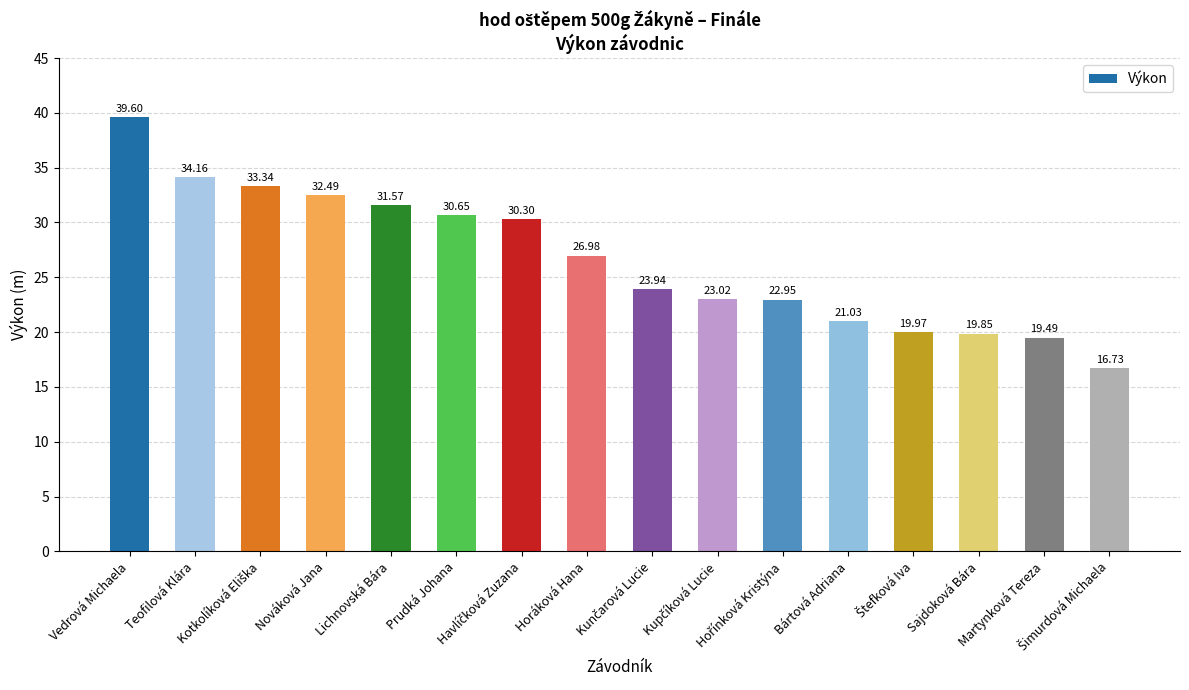

True or false: the data shows 31.4 at Sajdoková Bára.

False